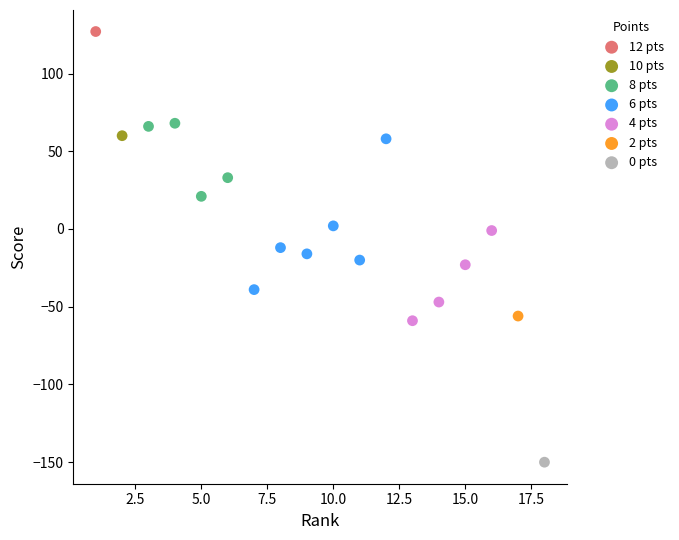

What are all the series names shown in the legend?

12 pts, 10 pts, 8 pts, 6 pts, 4 pts, 2 pts, 0 pts